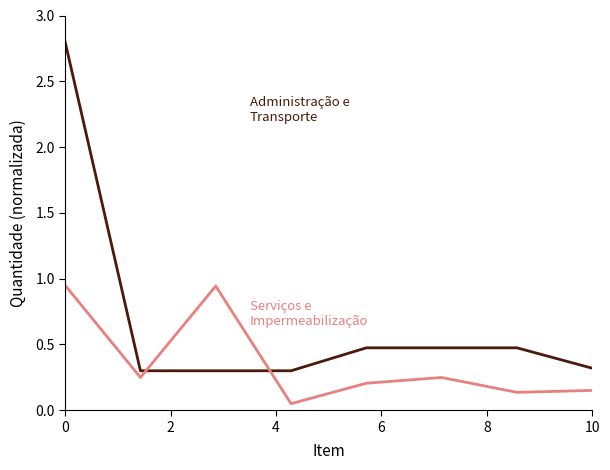

Is it true that Serviços e Impermeabilização equals 0.4 at 0?

False